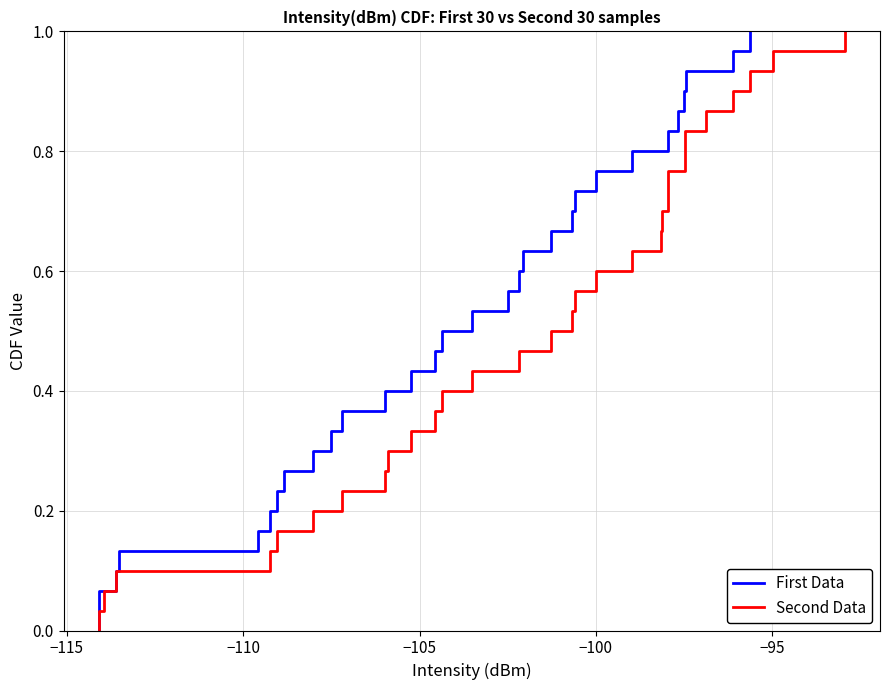

True or false: First Data and Second Data intersect in this chart.

False